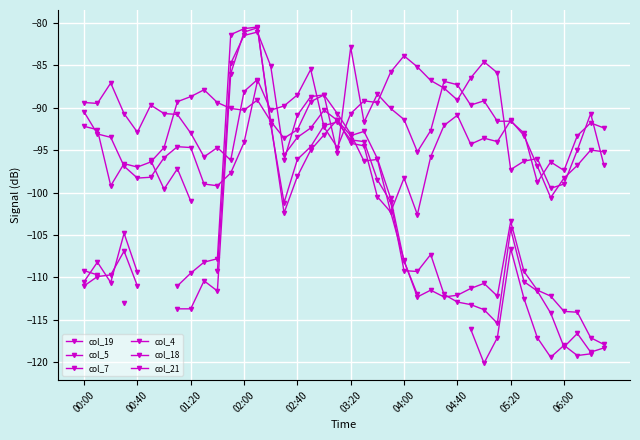

At which category does col_21 reach its first local peak?

04:40